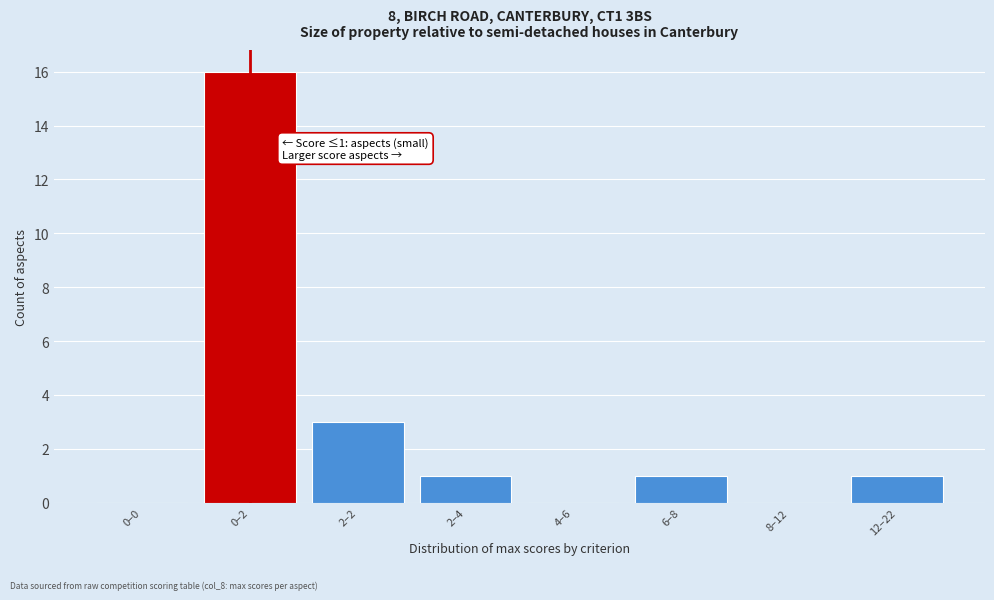

Reading left to right, what are all the values shown in this chart?

0–0=0	0–2=16	2–2=3	2–4=1	4–6=0	6–8=1	8–12=0	12–22=1